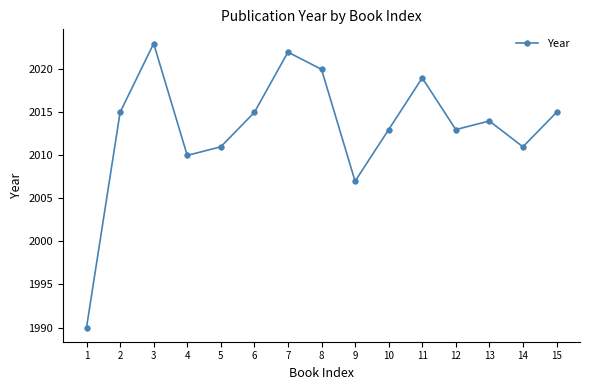

What is the greatest value displayed?

2023